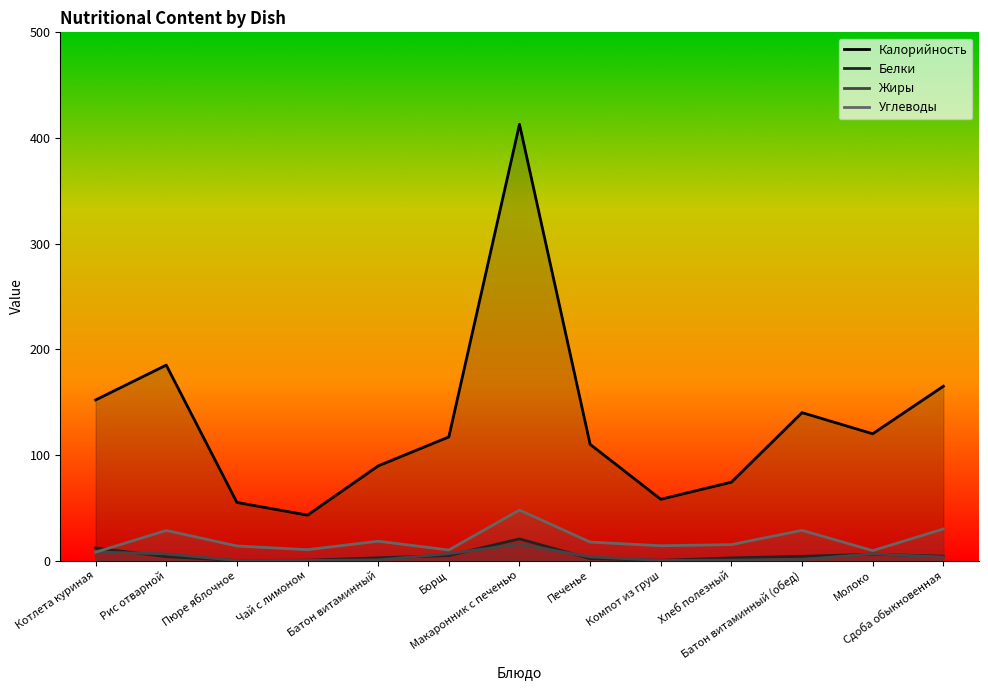

What is the sum of the Белки values at Макаронник с печенью and Батон витаминный (обед)?

24.5